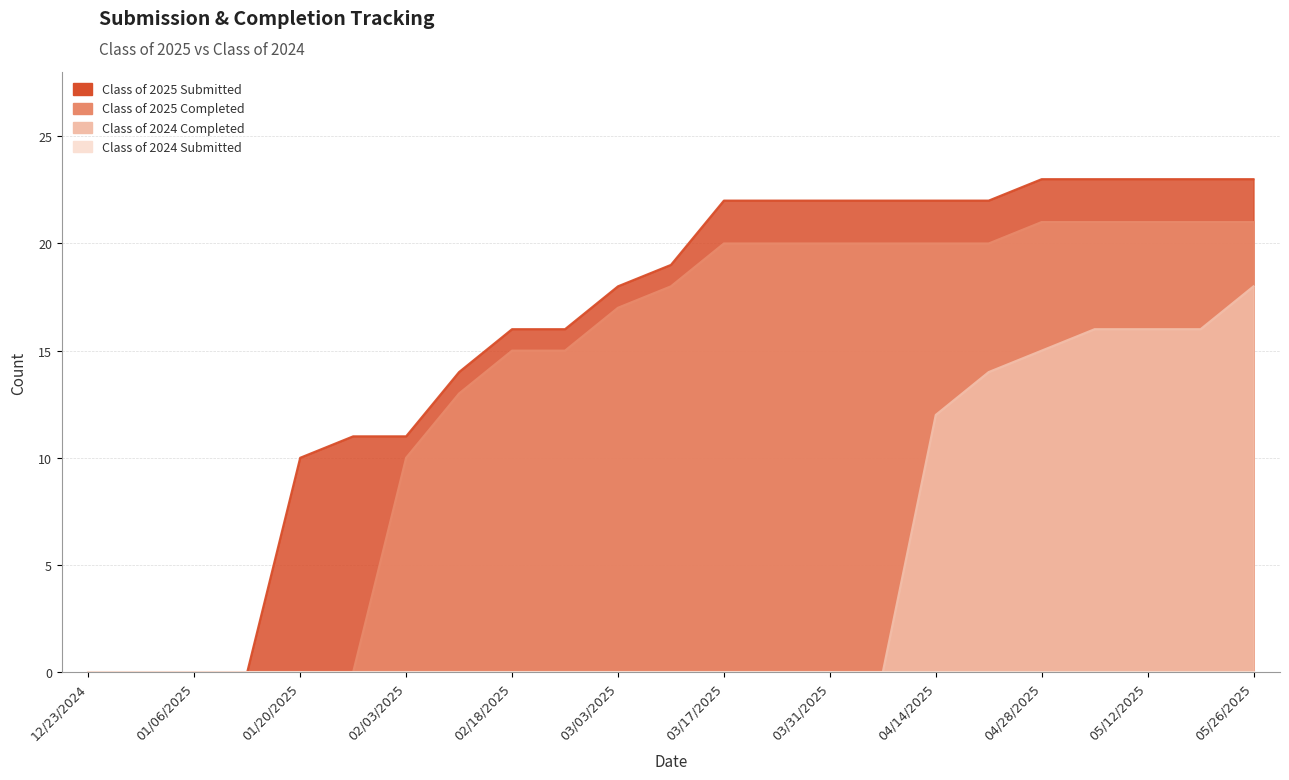

The Class of 2025 Submitted series shows 38 at 04/07/2025. True or false?

False